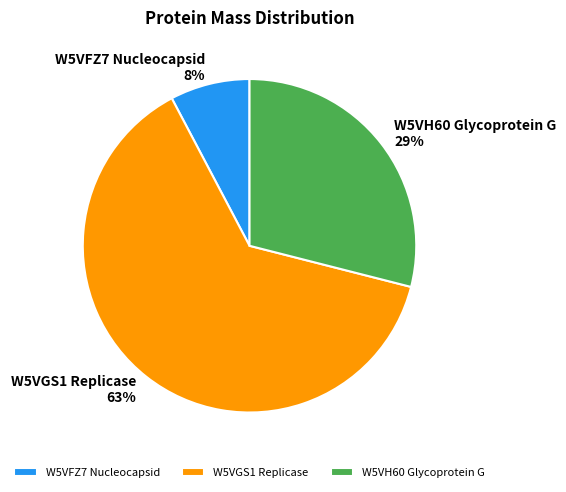

Which has a higher value, W5VGS1 Replicase or W5VFZ7 Nucleocapsid?

W5VGS1 Replicase